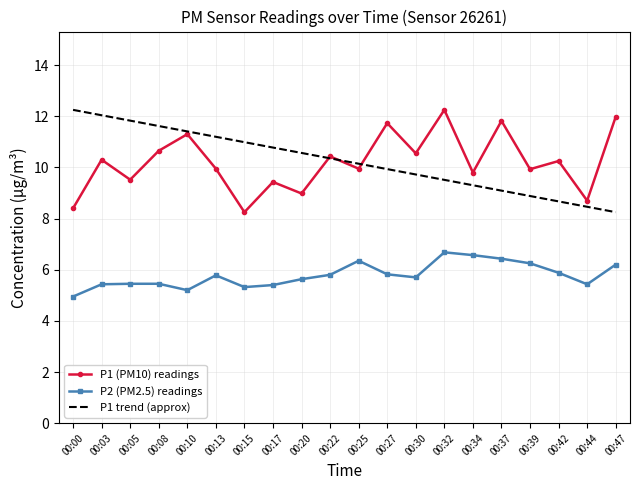

In P1, how many points are higher than both neighbors (excluding endpoints)?

8